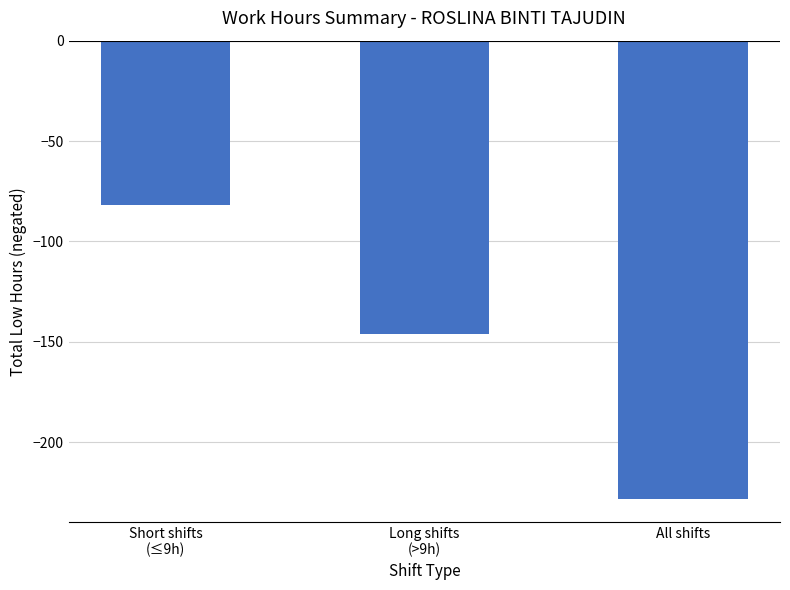

Is it true that the value at Short shifts
(≤9h) is -82.0?

True